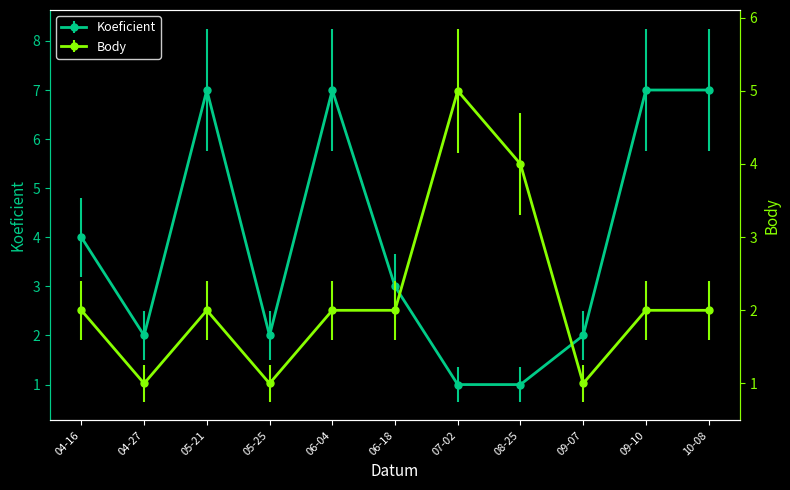

What is the difference between the maximum and minimum values in the Body series?

4